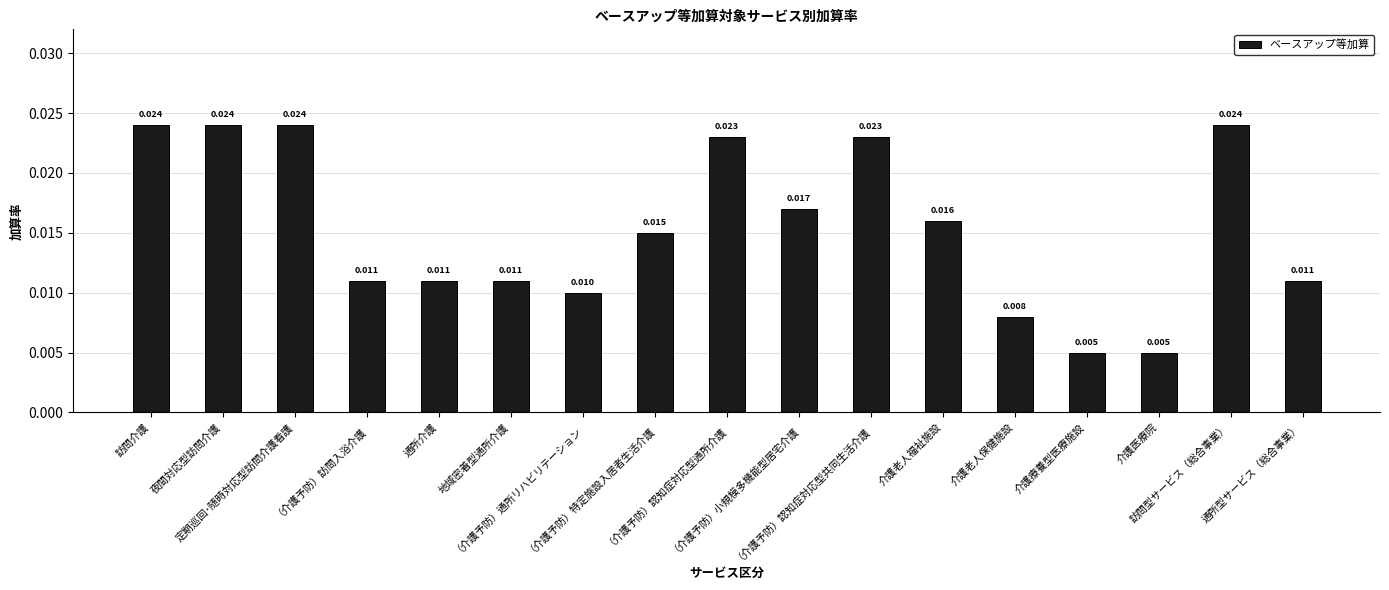

What is the label of the 15th bar from the left?

介護医療院